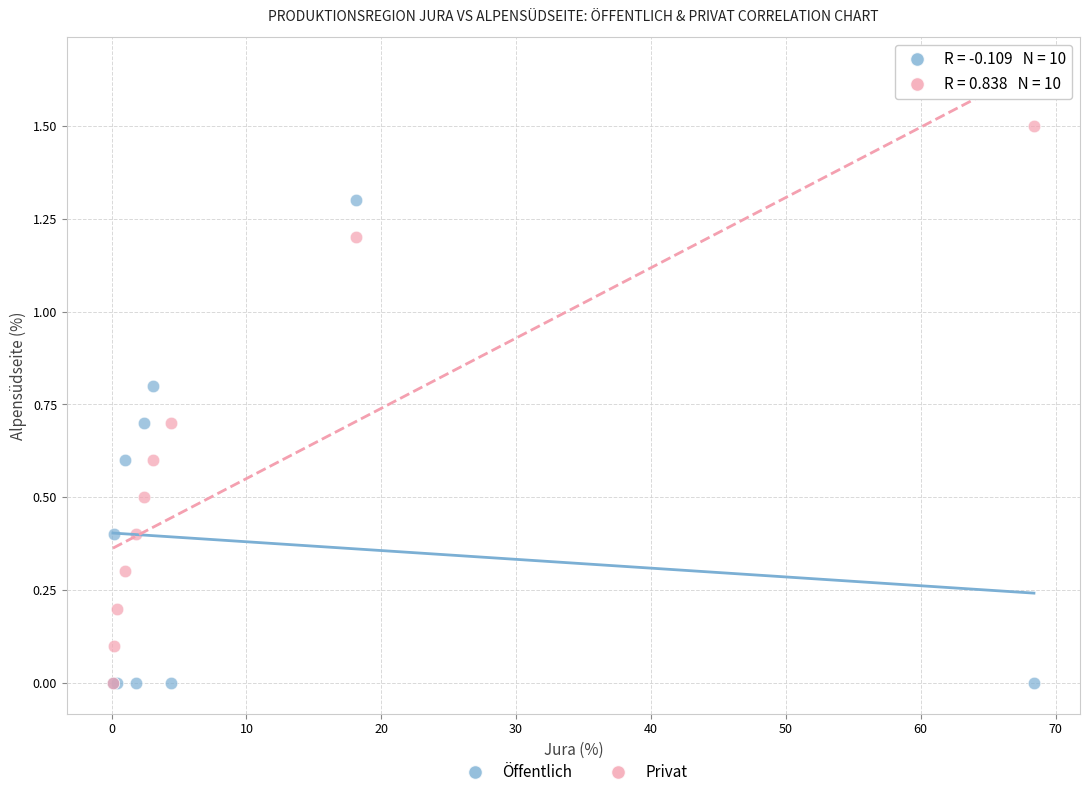

Which series reaches the maximum Y coordinate?

Privat